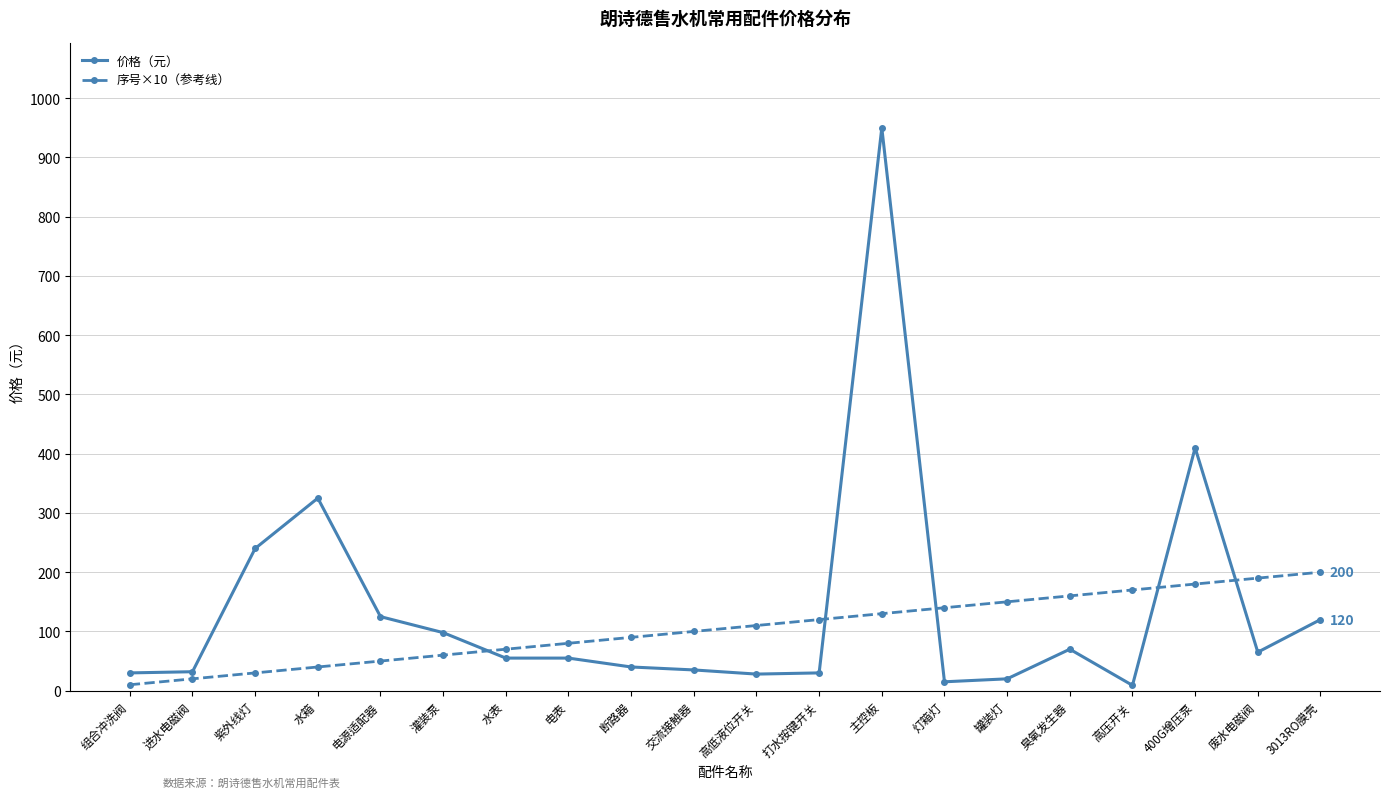

Is it true that 序号×10（参考线） equals 278 at 3013RO膜壳?

False